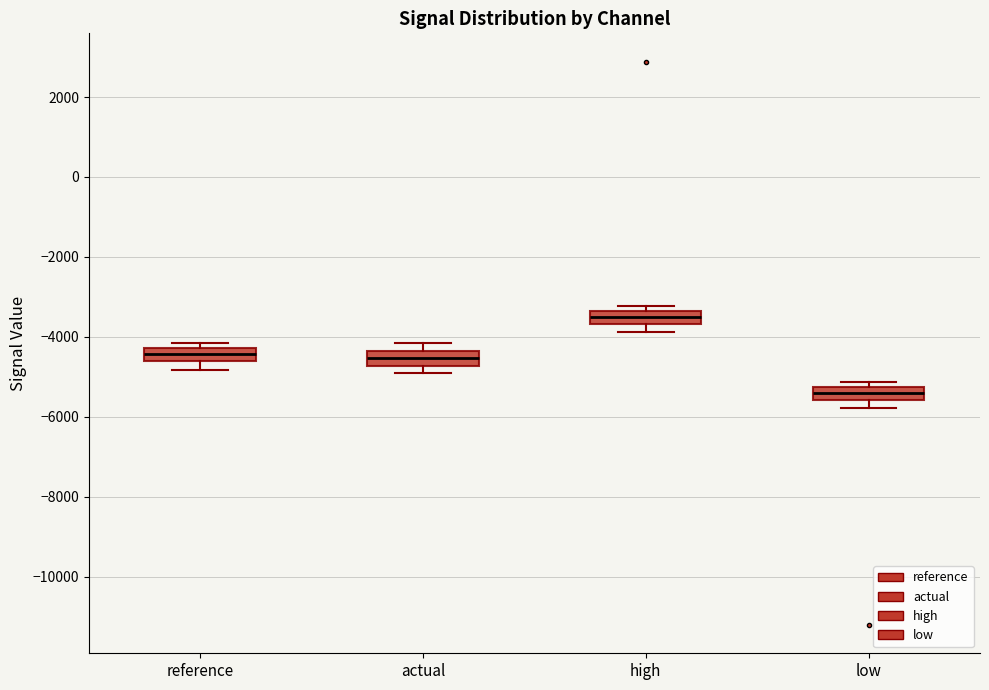

Reading left to right, read every box against the y-axis: the position of its median line, the range the box covers, and the ends of its whiskers. The values are not printed on the chart, so give them approximately, as read against the axis.

reference: median -4400, box -4600 to -4200, whiskers -4800 to -4200 (just above the box's upper edge)
actual: median -4600, box -4800 to -4400, whiskers -5000 to -4200
high: median -3400 (inside the box), box -3600 to -3400, whiskers -3800 to -3200
low: median -5400, box -5600 to -5200, whiskers -5800 to -5200 (just above the box's upper edge)